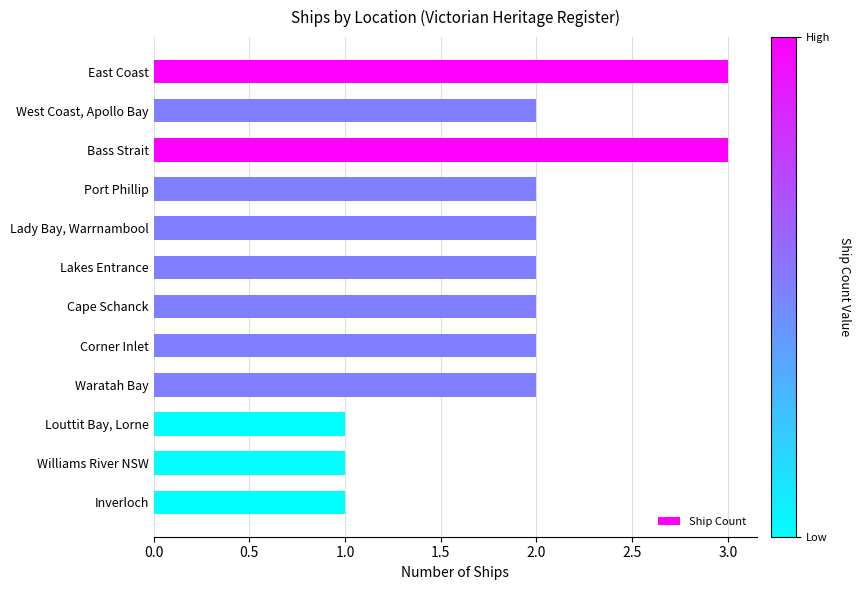

What is the difference between the second highest and second lowest values?

2